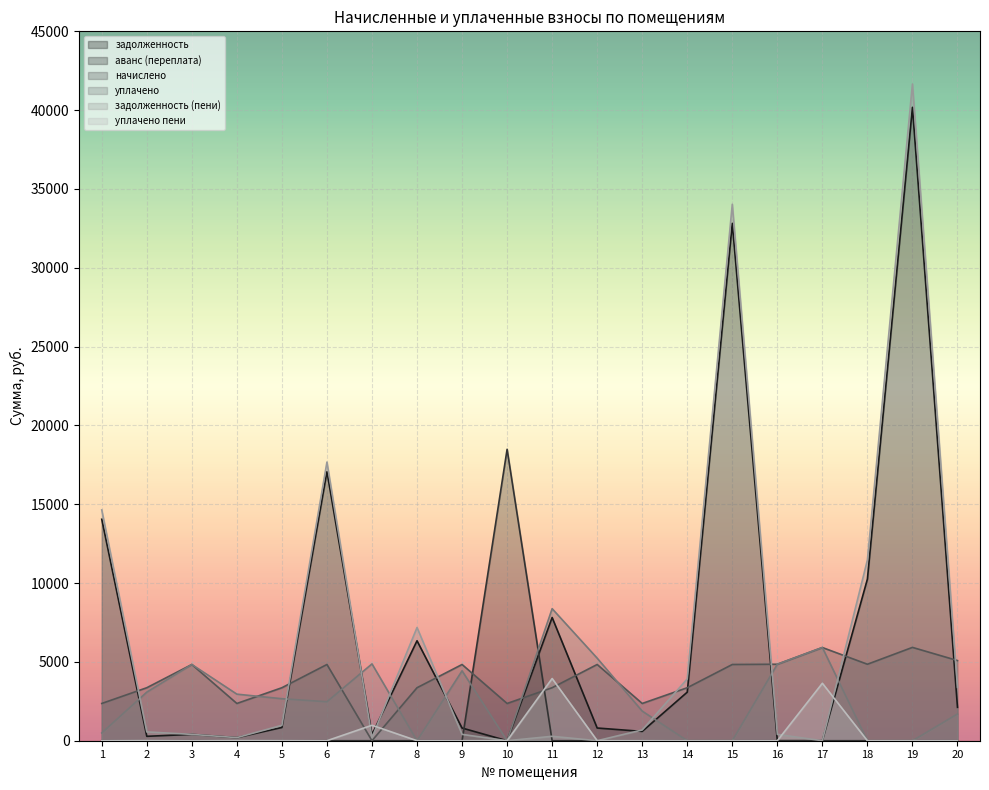

At which label is задолженность (пени) closest to 20829?

6